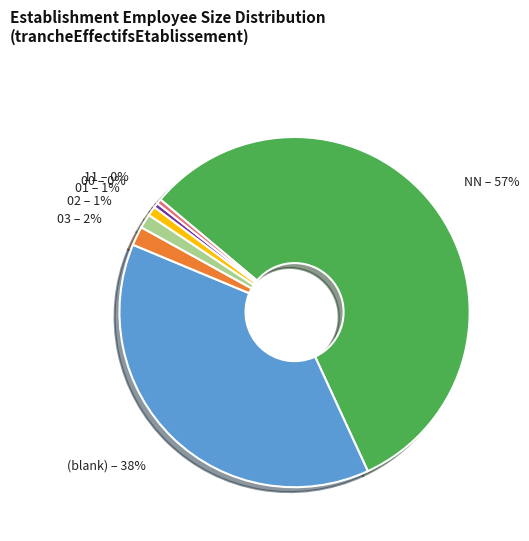

To the nearest percent, what is the average slice percentage?

14%